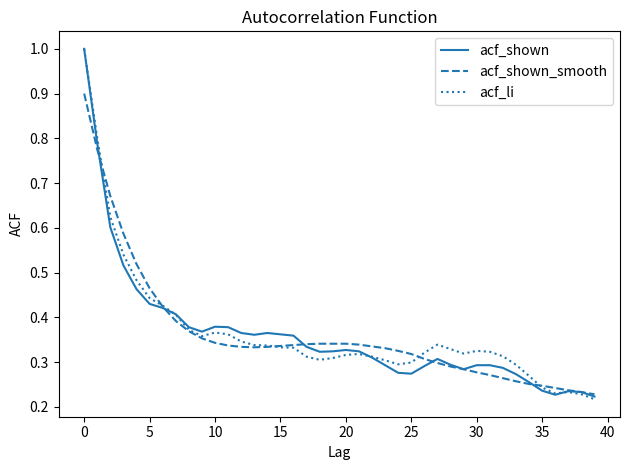

What is the greatest value displayed?

1.0